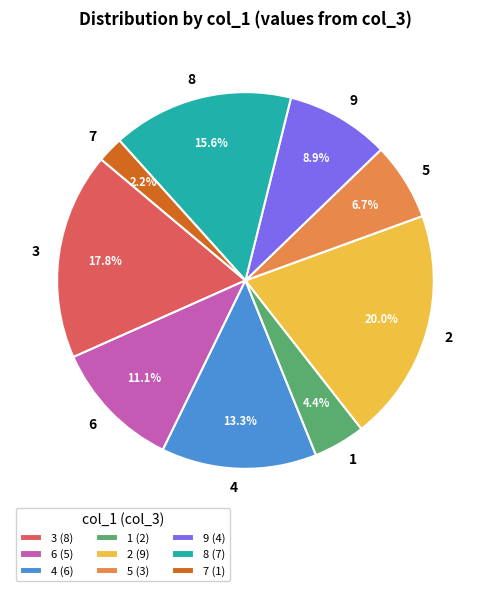

How many segments does this pie chart have?

9